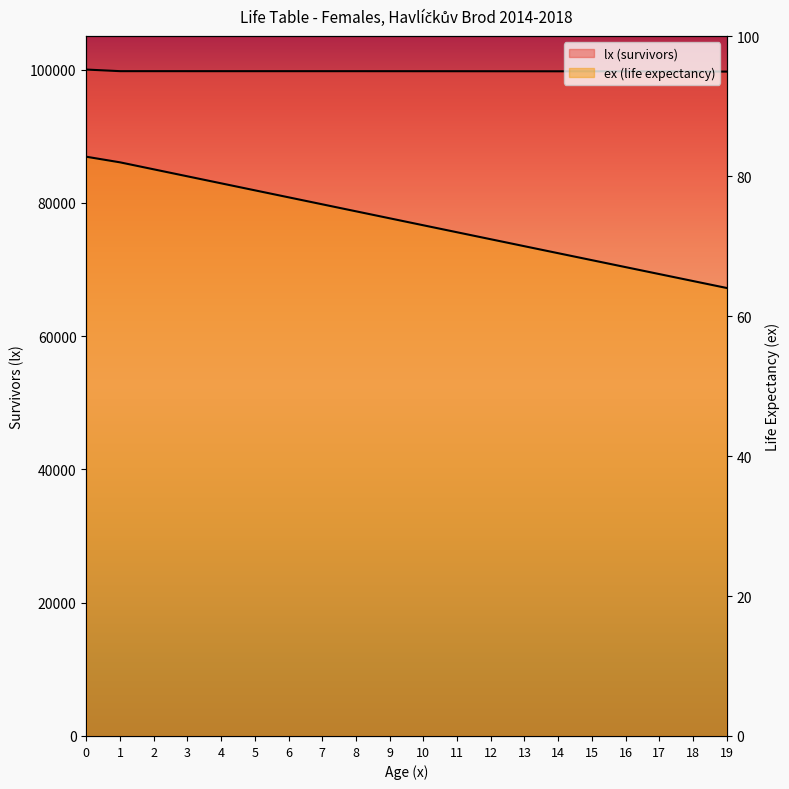

True or false: ex (life expectancy) and lx (survivors) cross at least once.

False